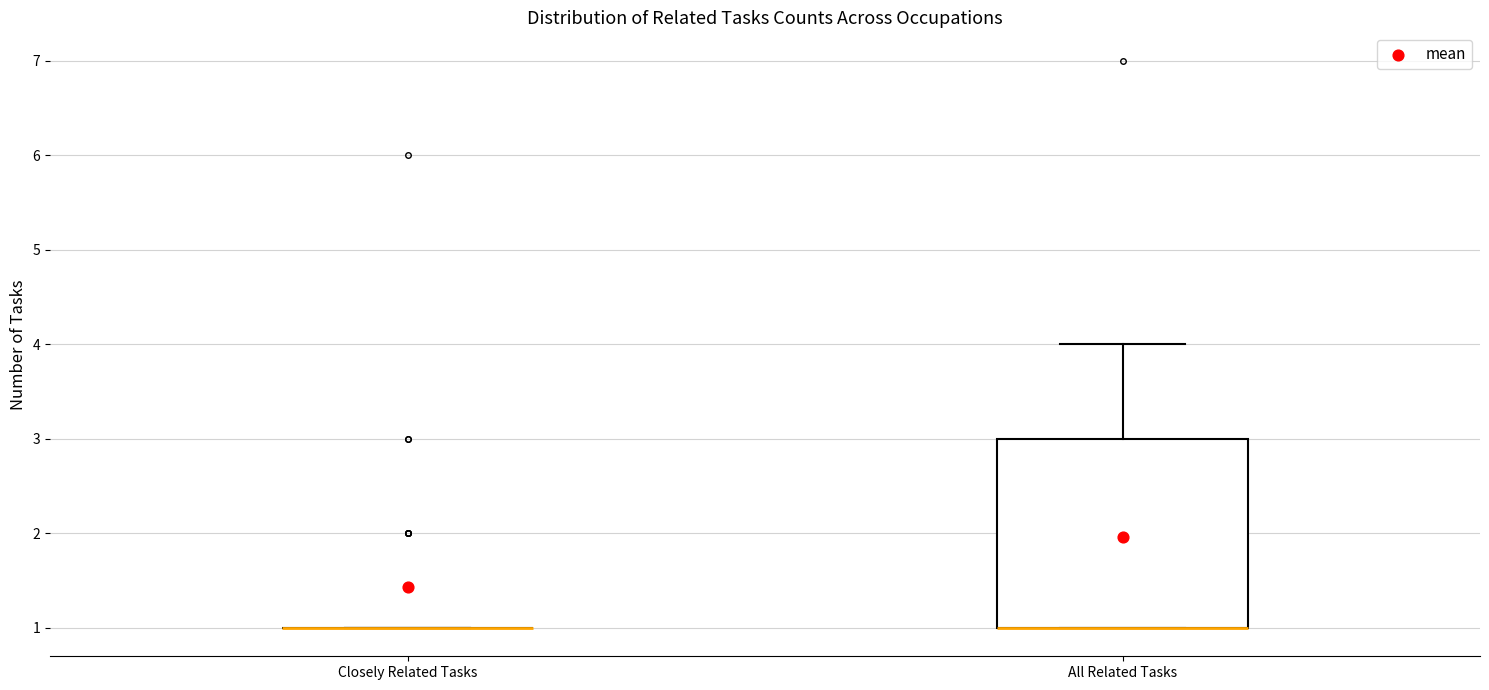

Reading left to right, transcribe this box plot: for each box, give where its median line is, the range the box spans, and where its two whiskers end, as read against the y-axis. The values are not printed on the chart, so give them approximately, as read against the axis.

Closely Related Tasks: box collapsed to a line at 1, whiskers 1 to 1
All Related Tasks: median 1 (drawn on the box's lower edge), box 1 to 3, whiskers 1 to 4